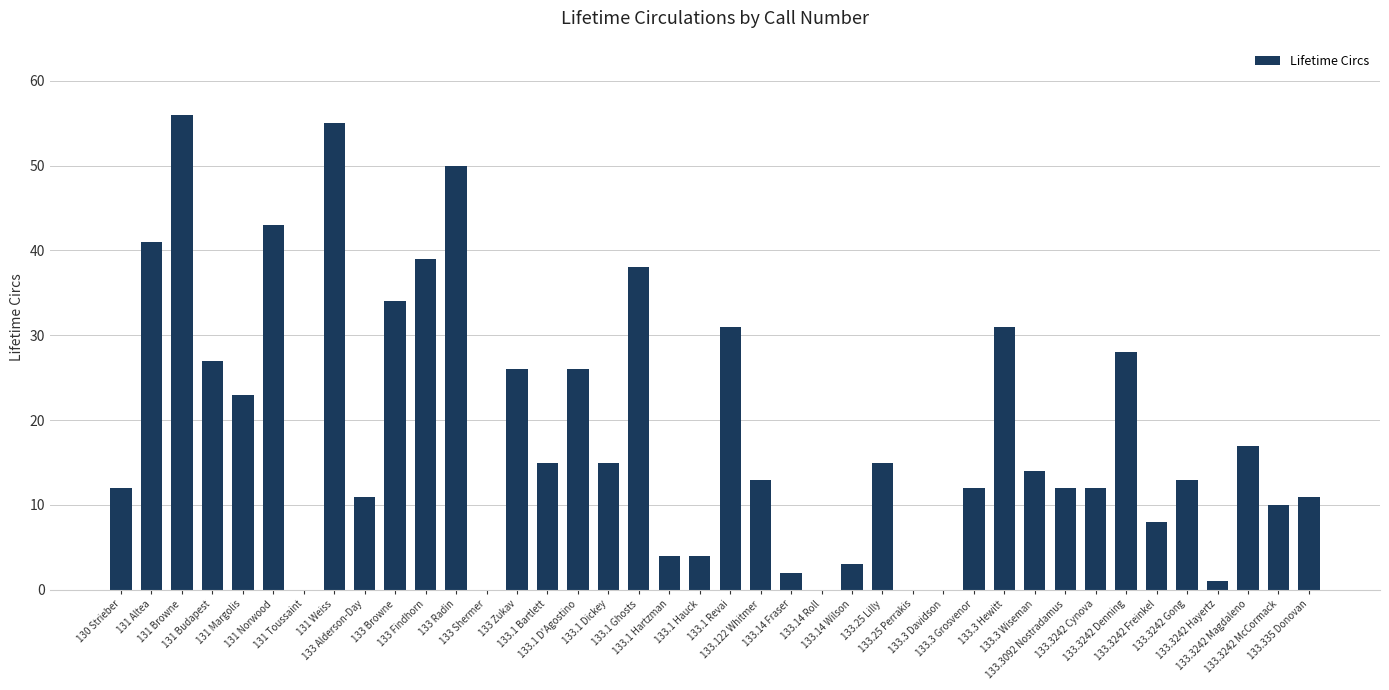

How many data points does each series have?

40